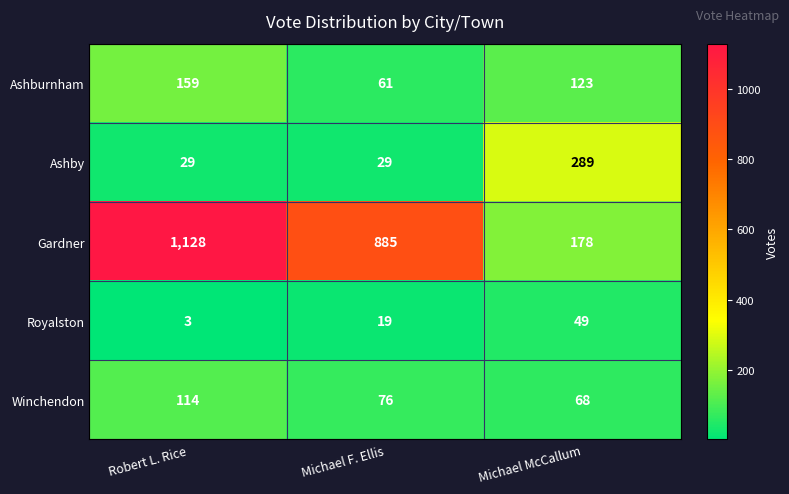

At Michael F. Ellis, list the series in order from largest to smallest.

Gardner, Winchendon, Ashburnham, Ashby, Royalston